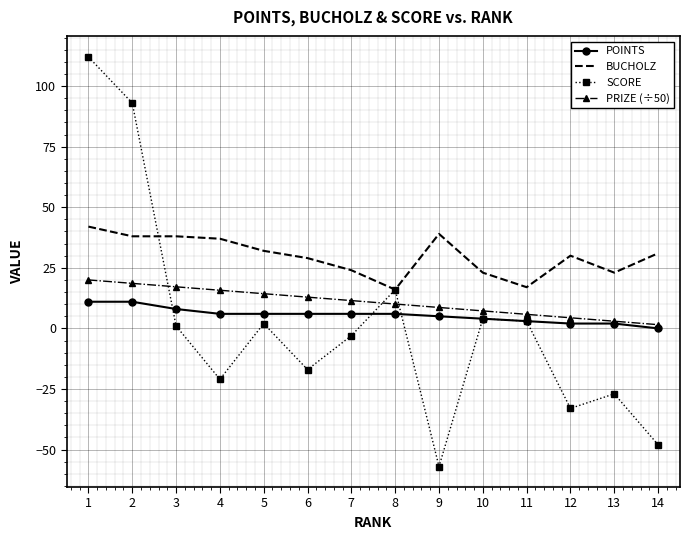

The value of BUCHOLZ at 5 is 44.5. True or false?

False